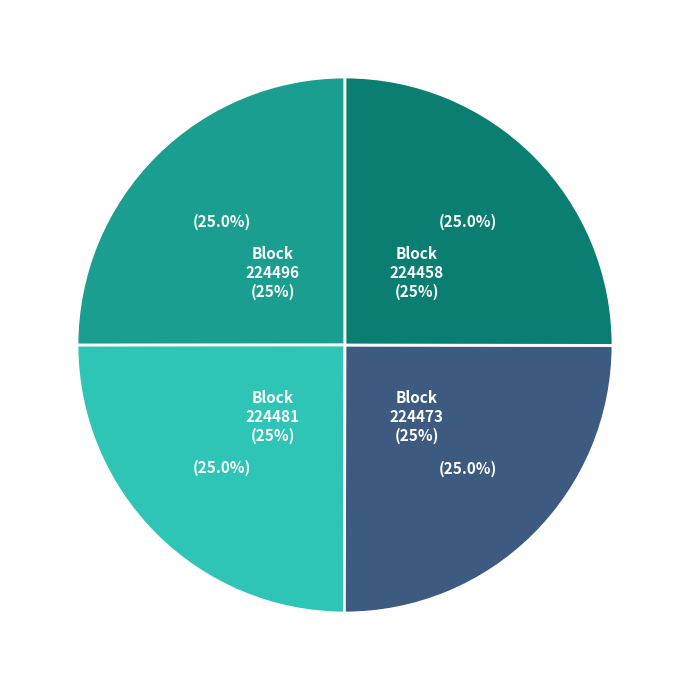

Does 224458 represent more than half of the total?

No